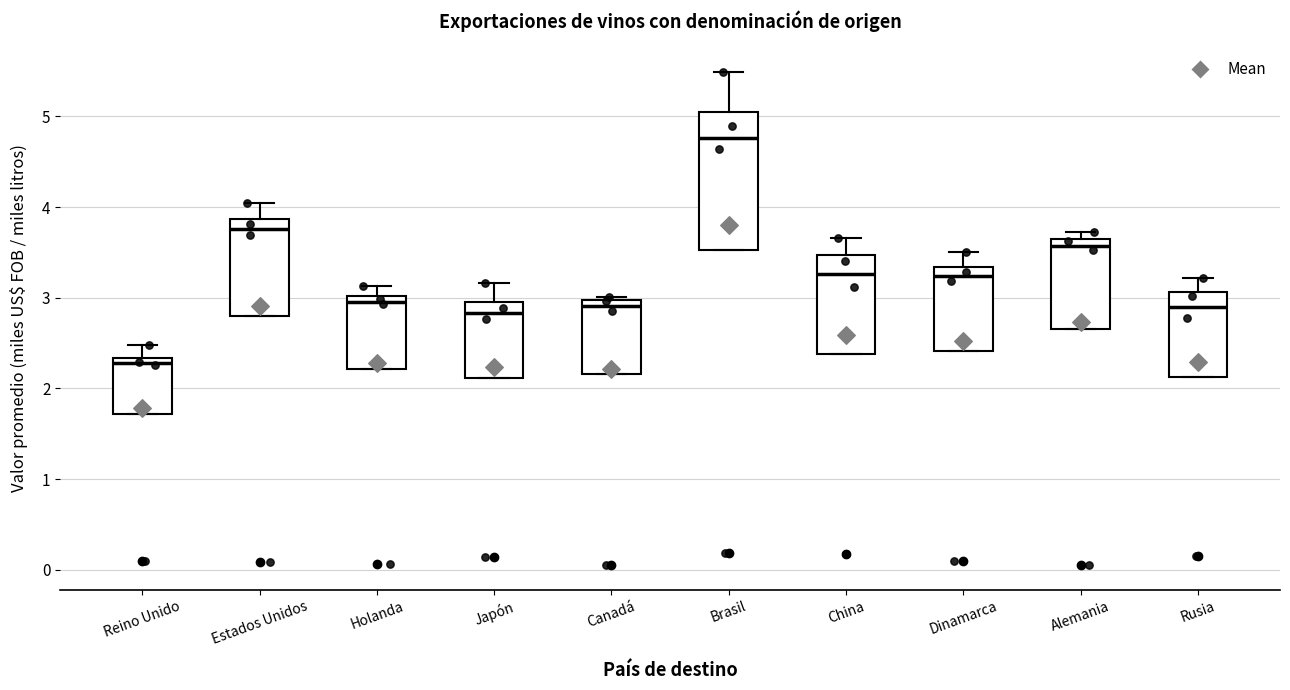

Reading left to right, transcribe this box plot: for each box, give where its median line is, the range the box spans, and where its two whiskers end, as read against the y-axis. The values are not printed on the chart, so give them approximately, as read against the axis.

Reino Unido: median 2.3 (just below the box's upper edge), box 1.7 to 2.3, whiskers 1.7 to 2.5
Estados Unidos: median 3.8, box 2.8 to 3.9, whiskers 2.8 to 4.0
Holanda: median 3.0 (just below the box's upper edge), box 2.2 to 3.0, whiskers 2.2 to 3.1
Japón: median 2.8, box 2.1 to 3.0, whiskers 2.1 to 3.2
Canadá: median 2.9, box 2.2 to 3.0, whiskers 2.2 to 3.0 (just above the box's upper edge)
Brasil: median 4.8, box 3.5 to 5.0, whiskers 3.5 to 5.5
China: median 3.3, box 2.4 to 3.5, whiskers 2.4 to 3.7
Dinamarca: median 3.2, box 2.4 to 3.3, whiskers 2.4 to 3.5
Alemania: median 3.6 (just below the box's upper edge), box 2.7 to 3.6, whiskers 2.7 to 3.7
Rusia: median 2.9, box 2.1 to 3.1, whiskers 2.1 to 3.2